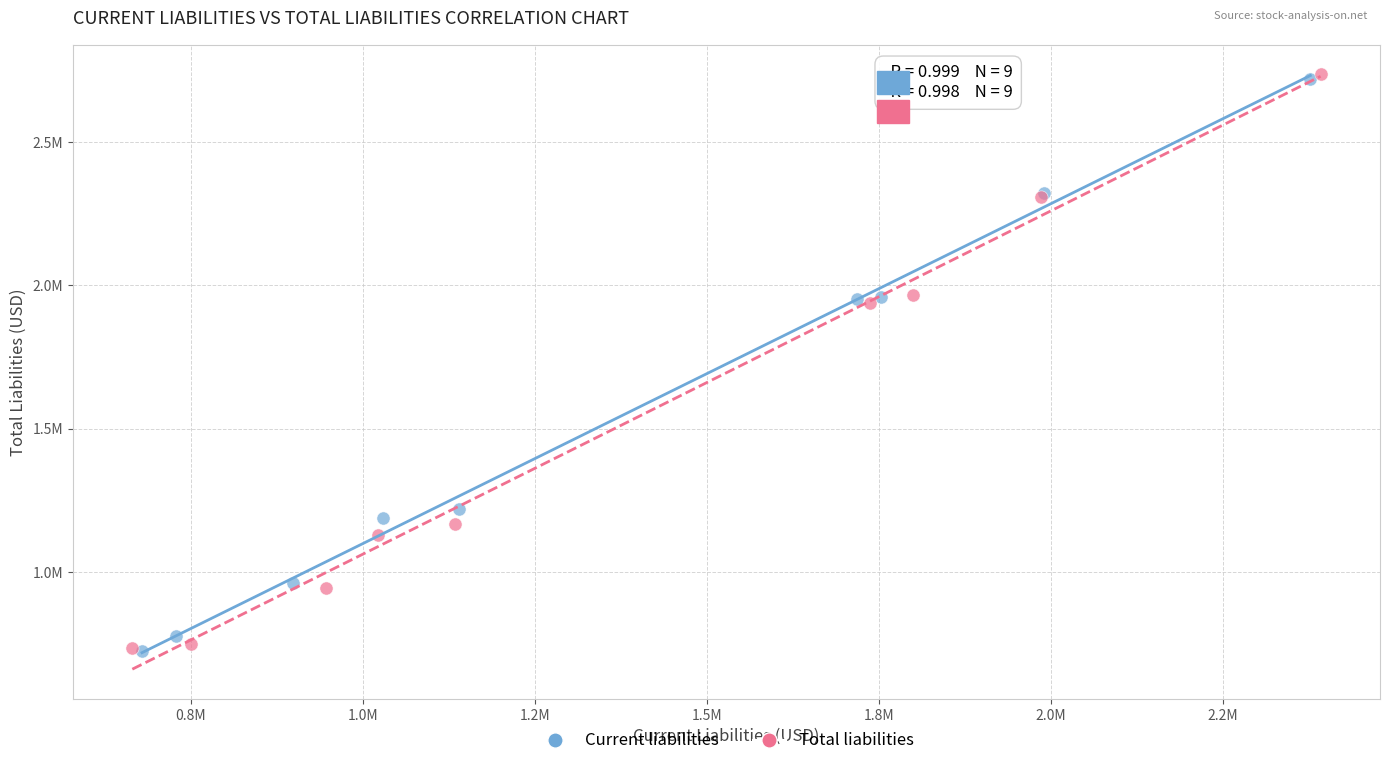

Which series has the largest Y range (max minus min)?

Total liabilities